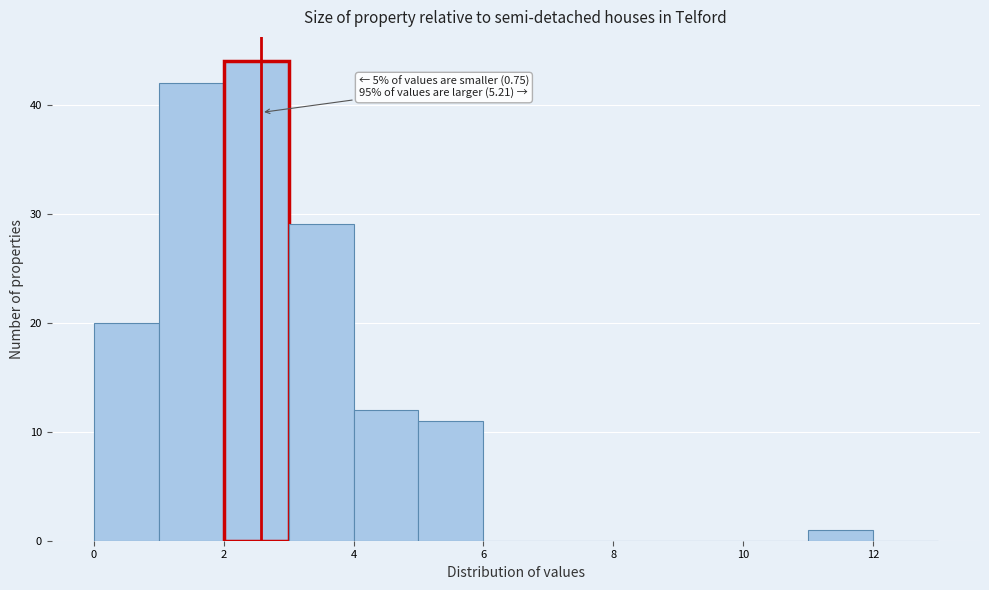

Which range on the x-axis has the tallest bar?

2 to 3